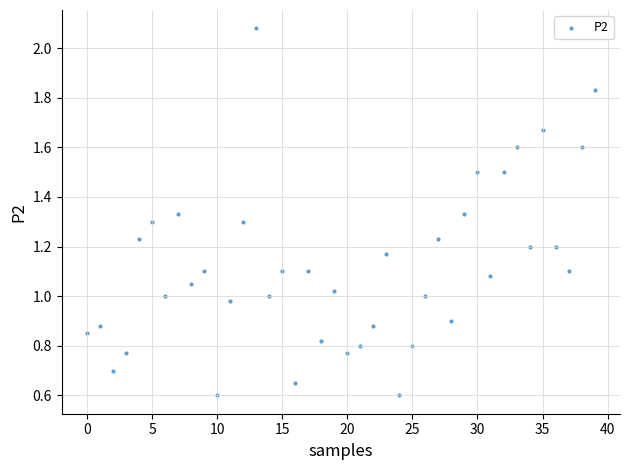

What is the range of Y values (max minus min)?

1.5